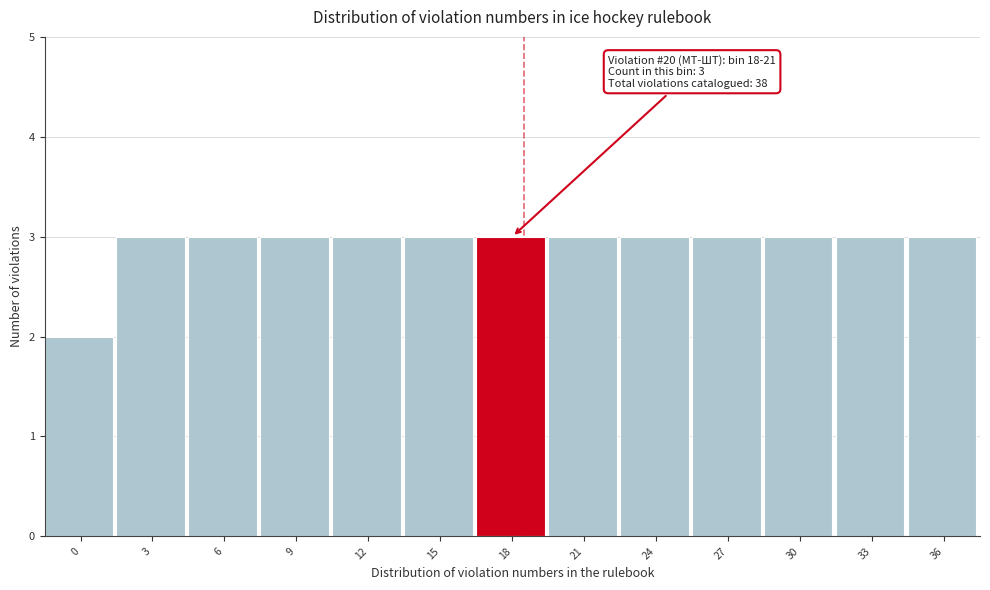

Reading left to right, list all the values displayed in this chart.

0=2	3=3	6=3	9=3	12=3	15=3	18=3	21=3	24=3	27=3	30=3	33=3	36=3